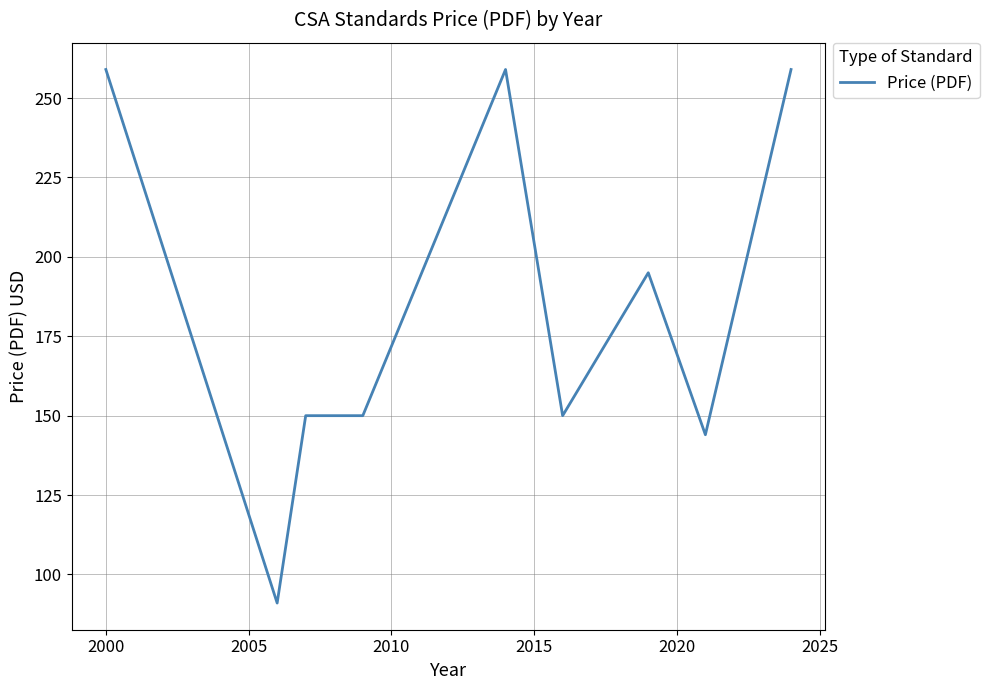

What is the smallest value displayed?

91